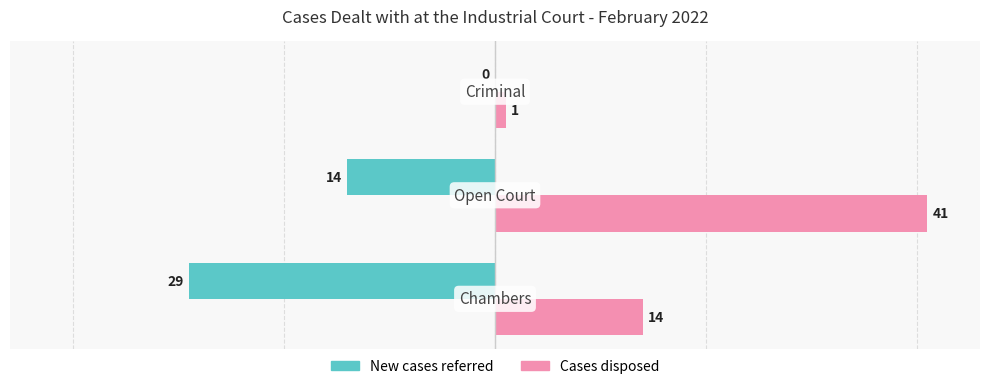

Which series has the largest total across all categories?

Cases disposed